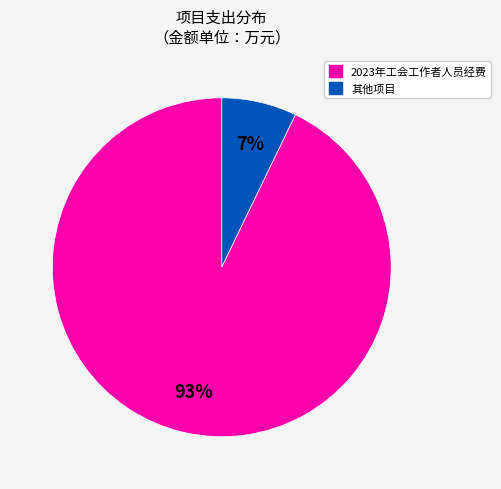

To the nearest percent, what is the difference between the largest and smallest slice percentages?

86%